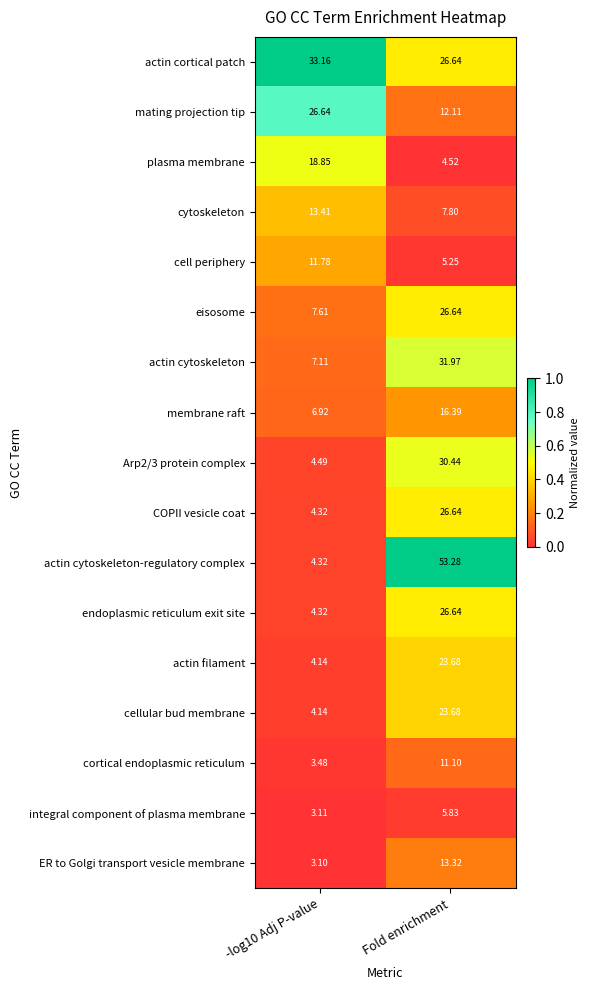

Where does the cortical endoplasmic reticulum series first go above 11?

Fold enrichment